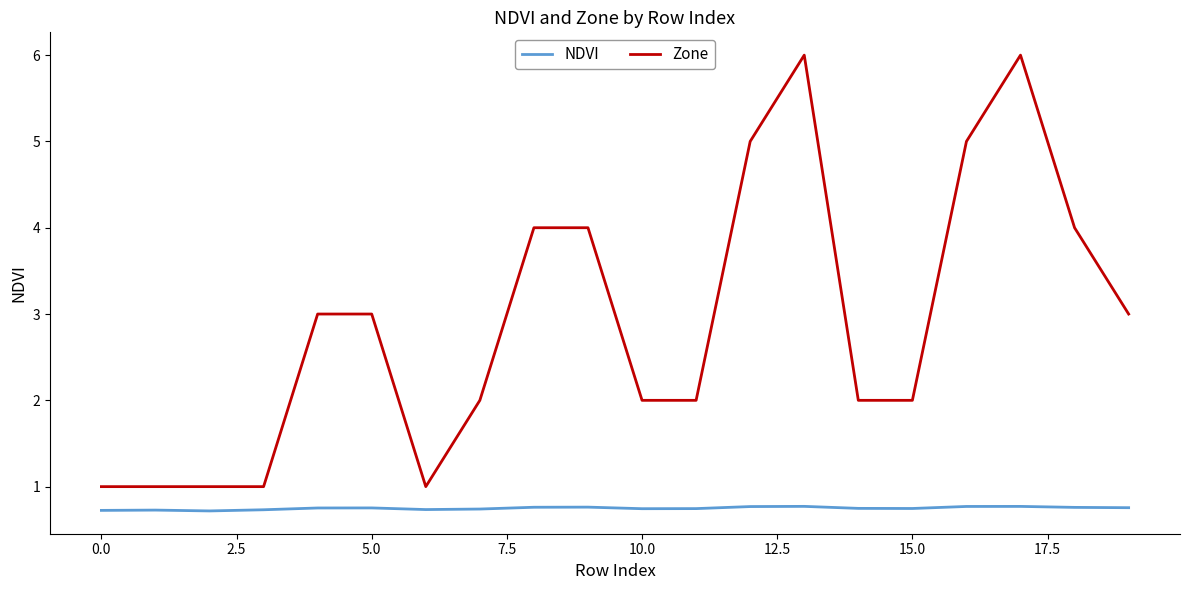

How many NDVI values are between 0 and 1?

20